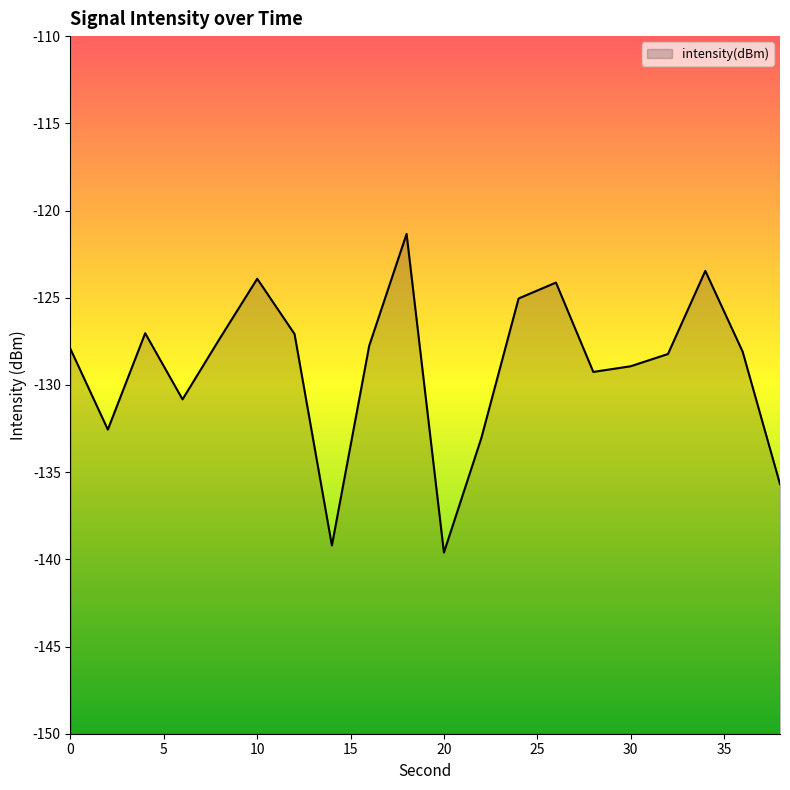

The value at 6 is -130.8. True or false?

True